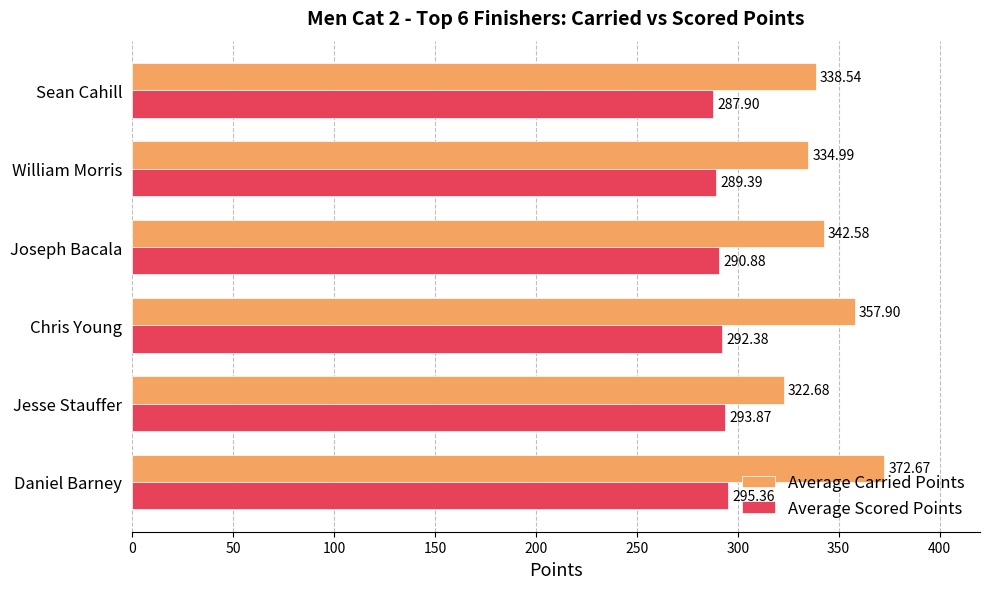

What is the average value of the Average Scored Points series?

291.6